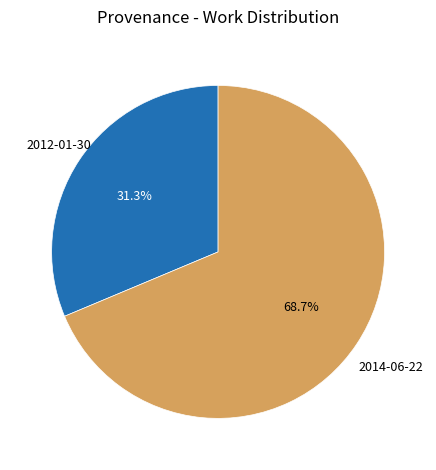

True or false: 2014-06-22 accounts for 69% of the total.

True